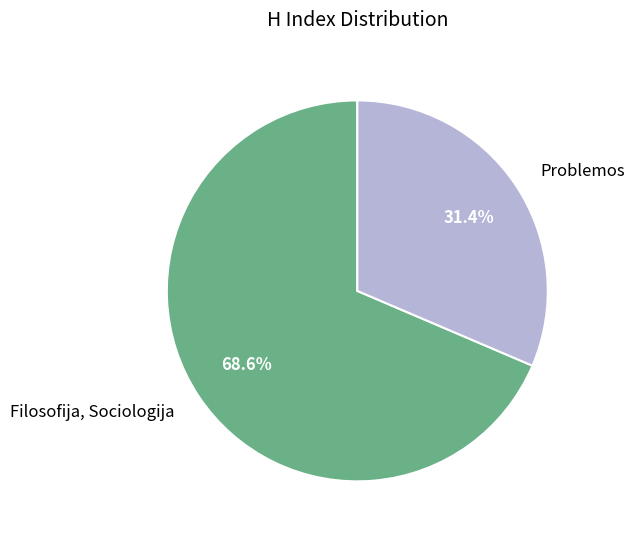

To the nearest percent, what is the average slice percentage?

50%